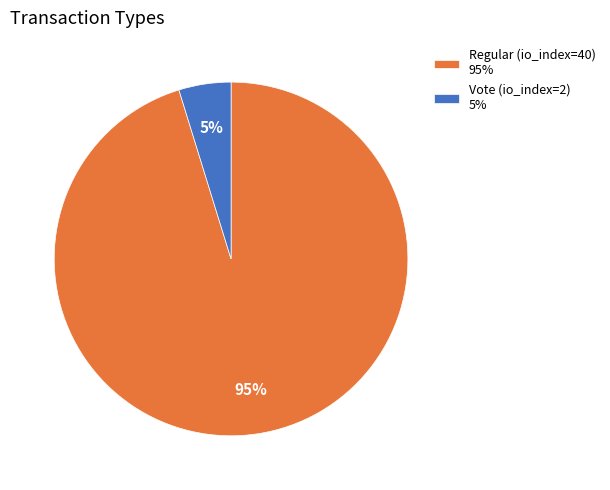

What percentage is the Regular (io_index=40) slice, to the nearest percent?

95%